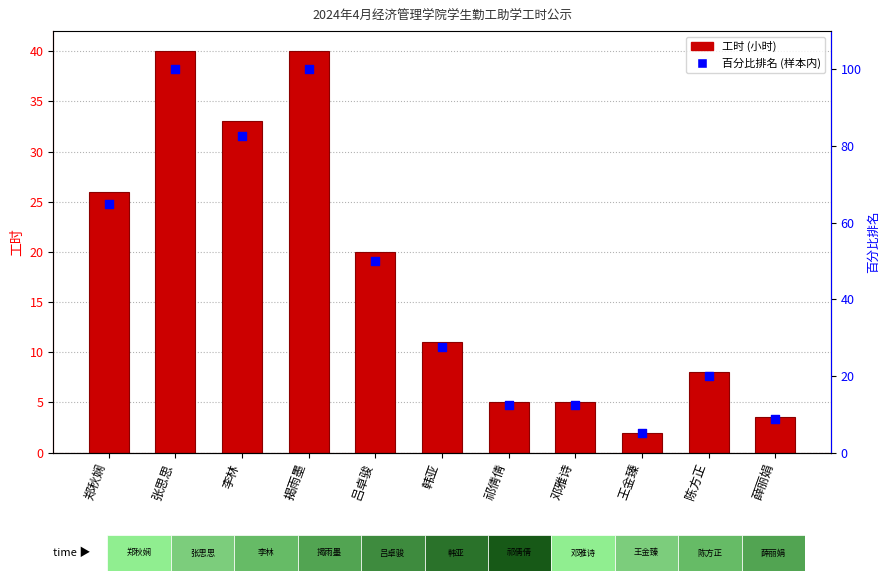

What is the total value across all series at 吕卓骏?

70.0